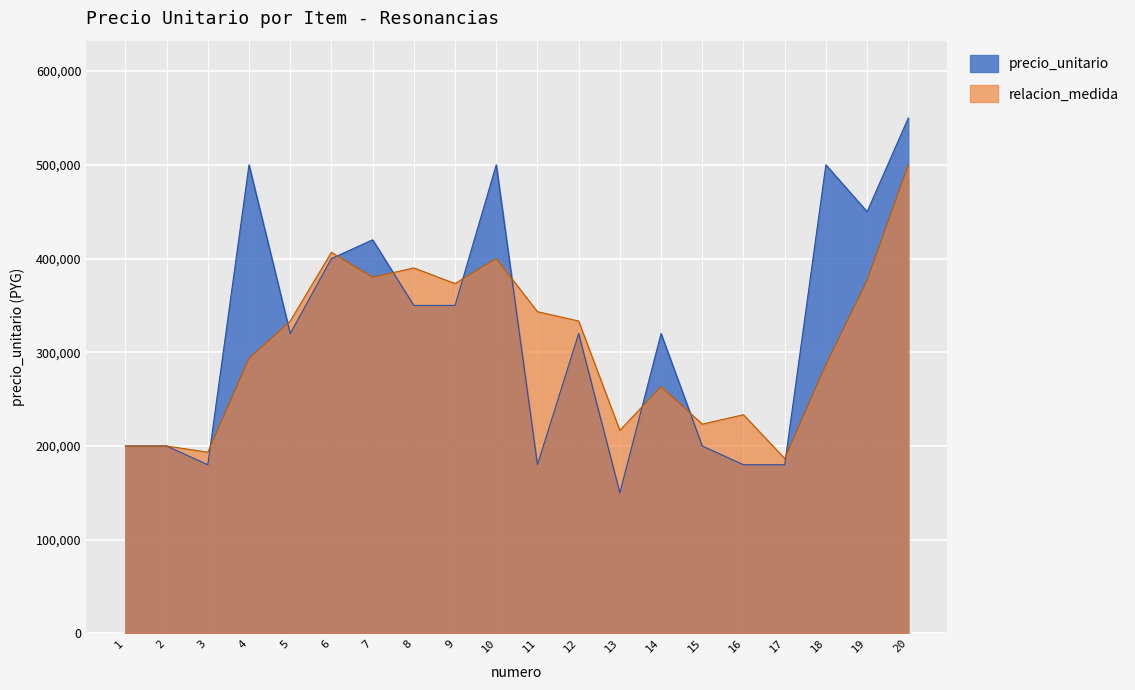

What is the ratio of the value at 13 to the value at 10?

0.3